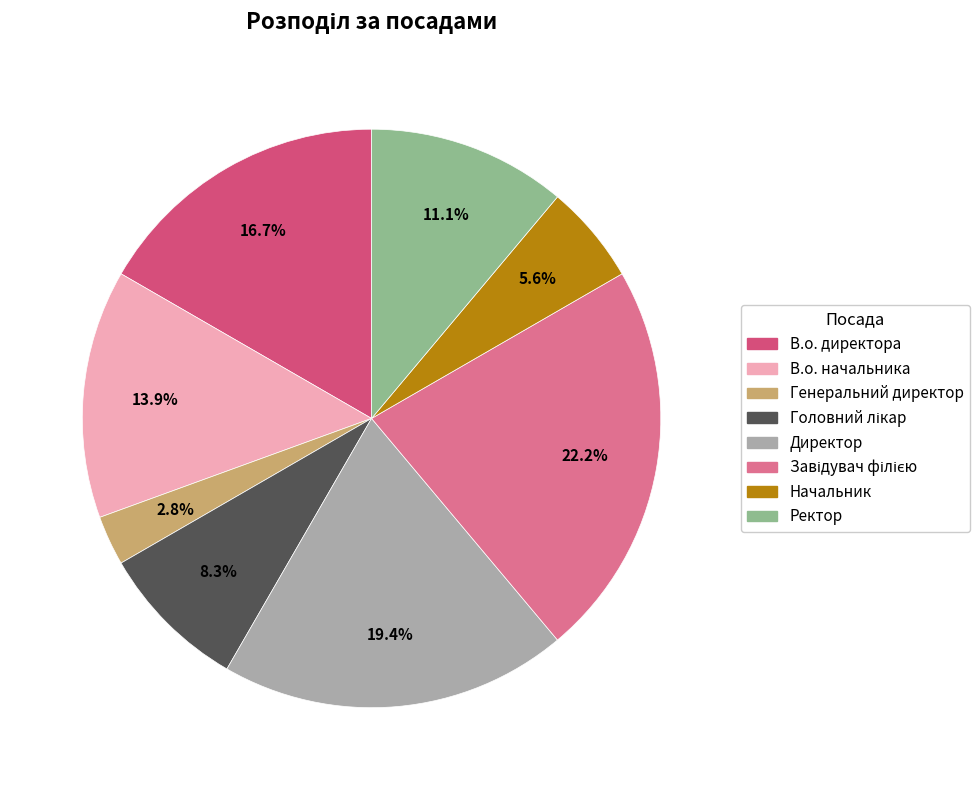

Count the number of slices in the pie.

8